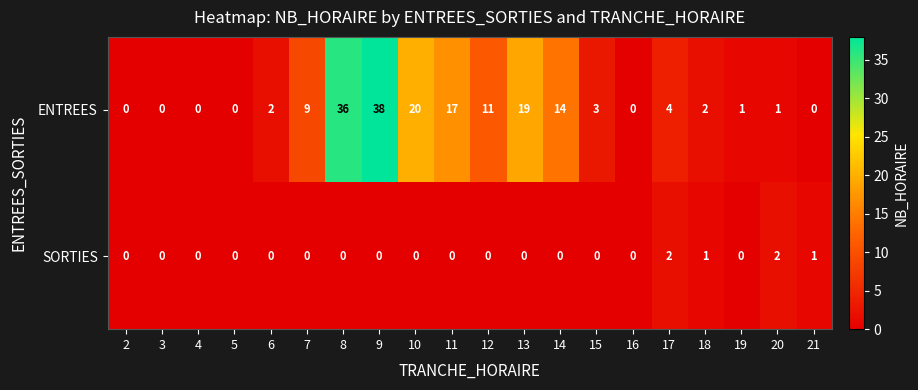

Count the SORTIES values in the range 0 to 1.

18